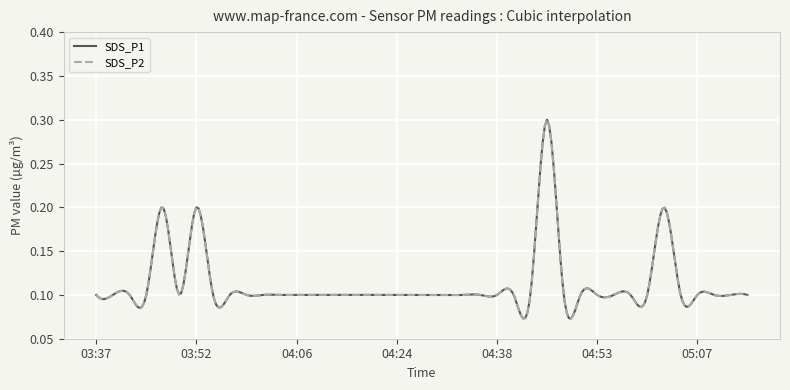

Does the chart have visible grid lines?

Yes